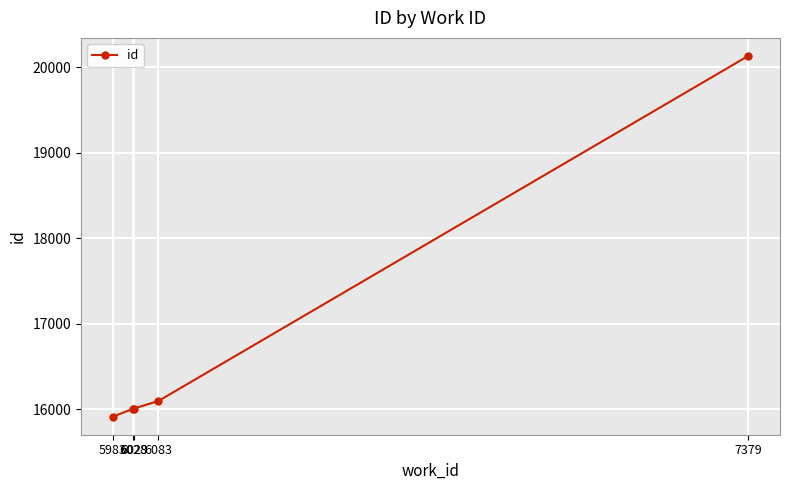

What is the value of the 4th point from the left?

16096